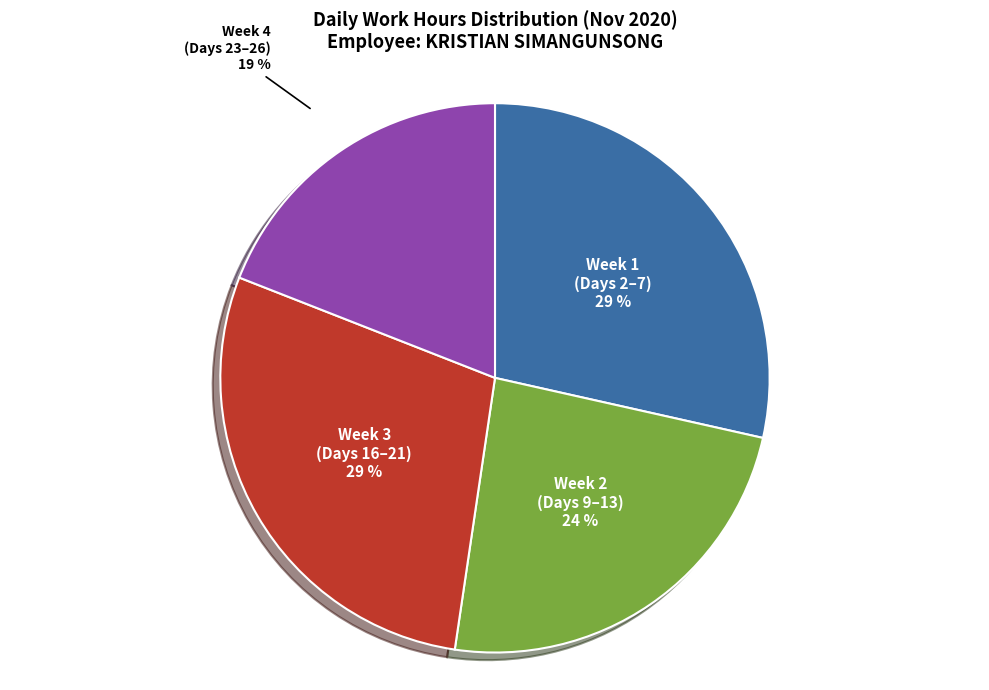

Which slice is the smallest?

Week 4 (Days 23–26)